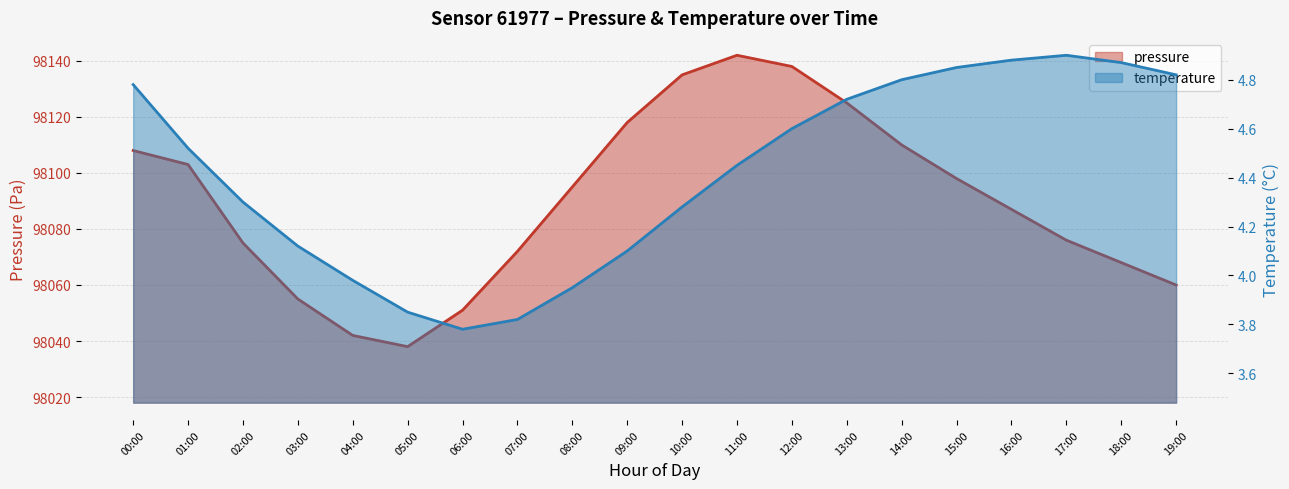

Where is the first local minimum for pressure?

05:00